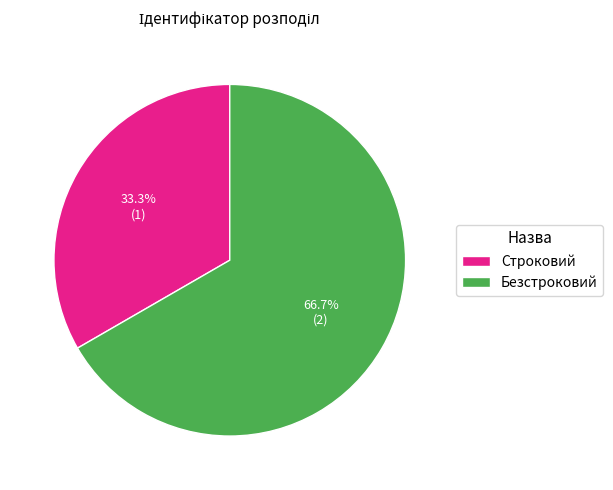

Which slice is the smallest?

Строковий